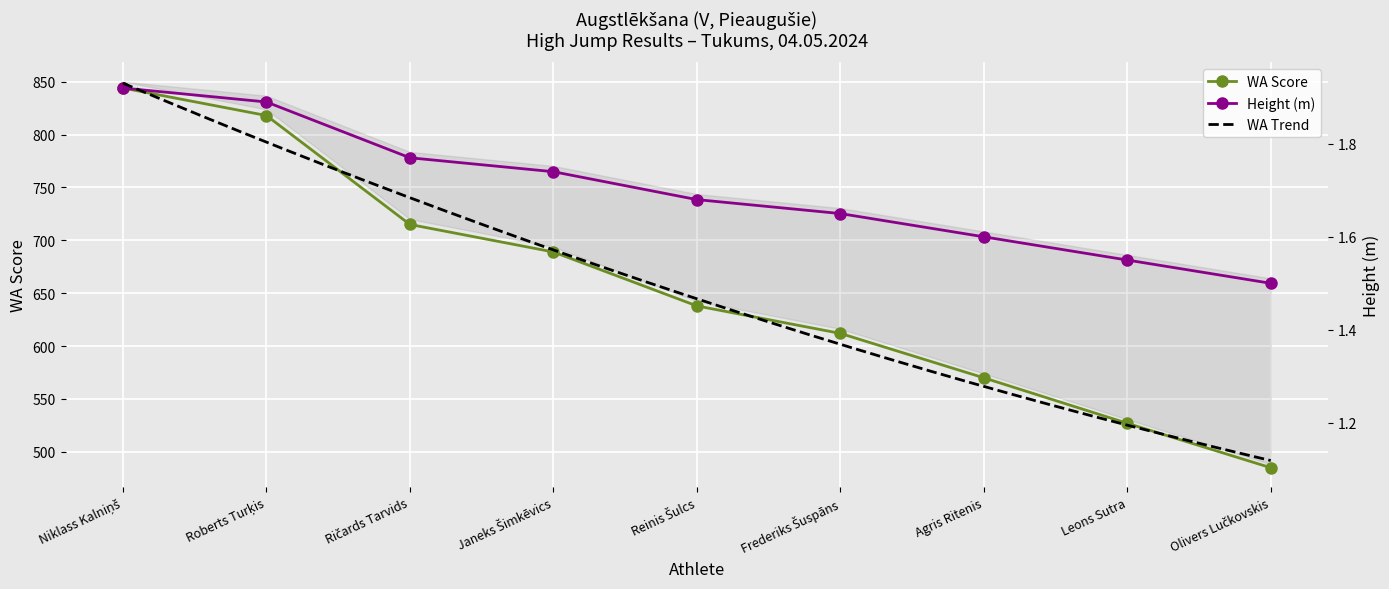

True or false: Height (m) has more than 1 interior local peaks.

False